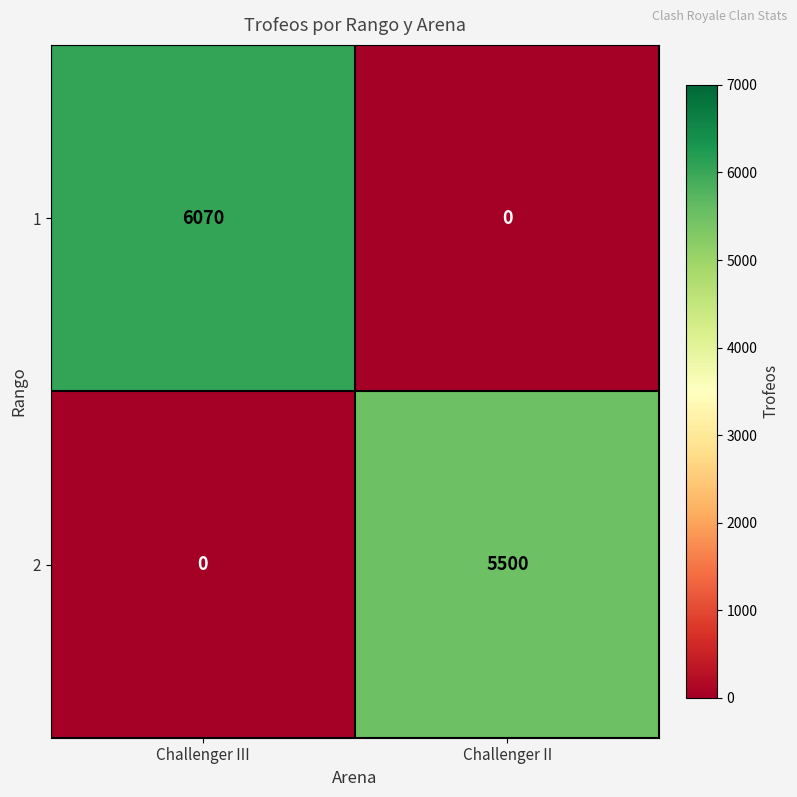

The value of 1 at Challenger III is 6070. True or false?

True